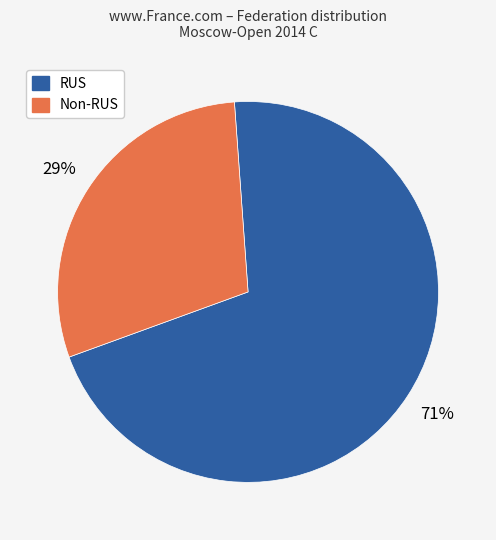

How many segments does this pie chart have?

2